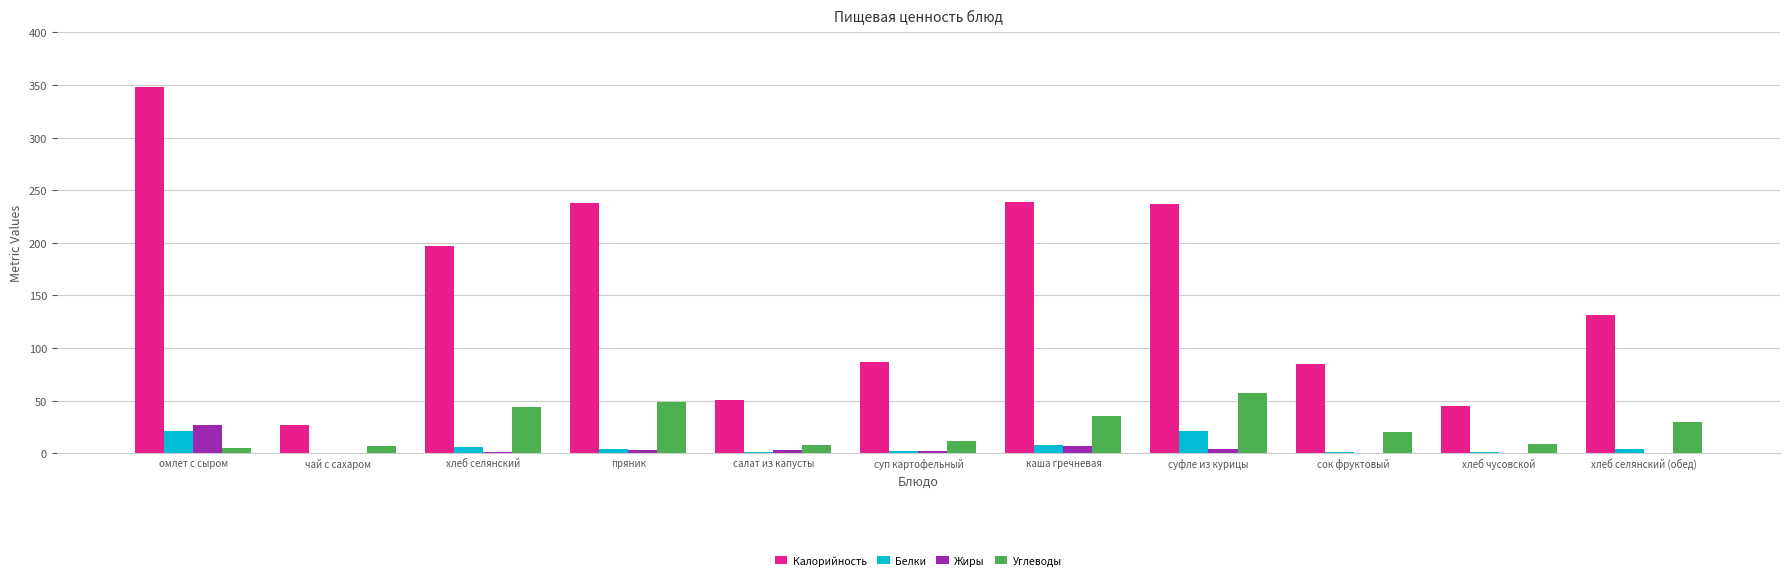

How many data points in Углеводы are above 20?

6